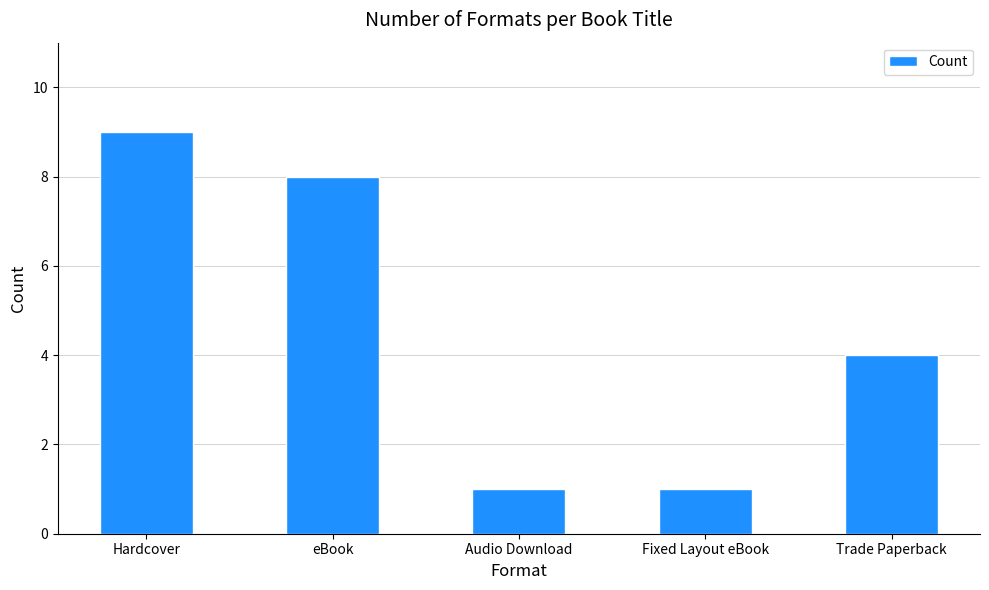

Reading left to right, what are all the values shown in this chart?

9	8	1	1	4